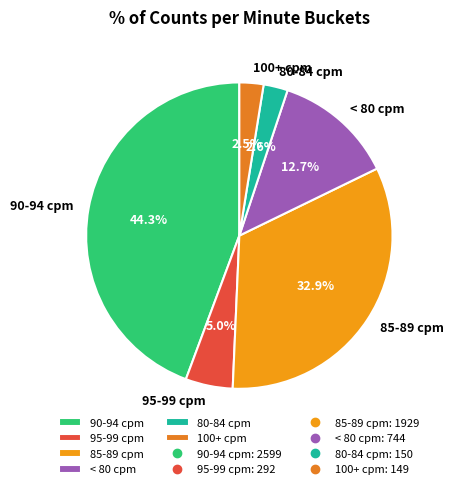

Does 90-94 cpm account for over 50% of the chart?

No